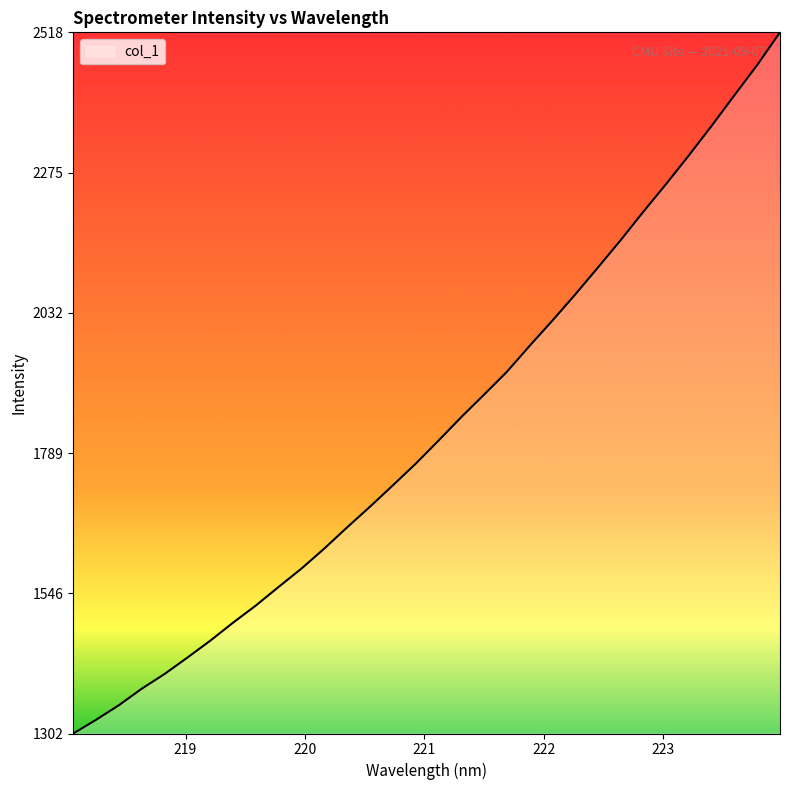

What is the sum of all values?

58621.6